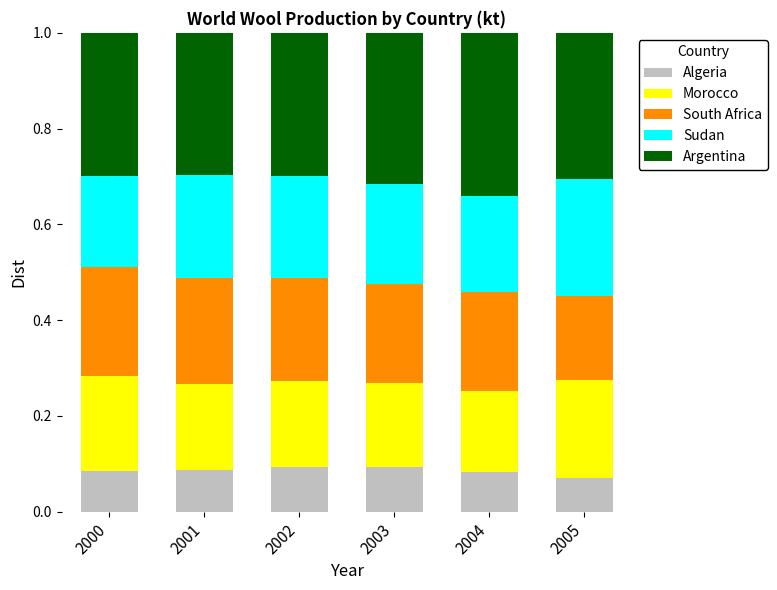

Is it true that Algeria equals 0.1 at 2002?

True